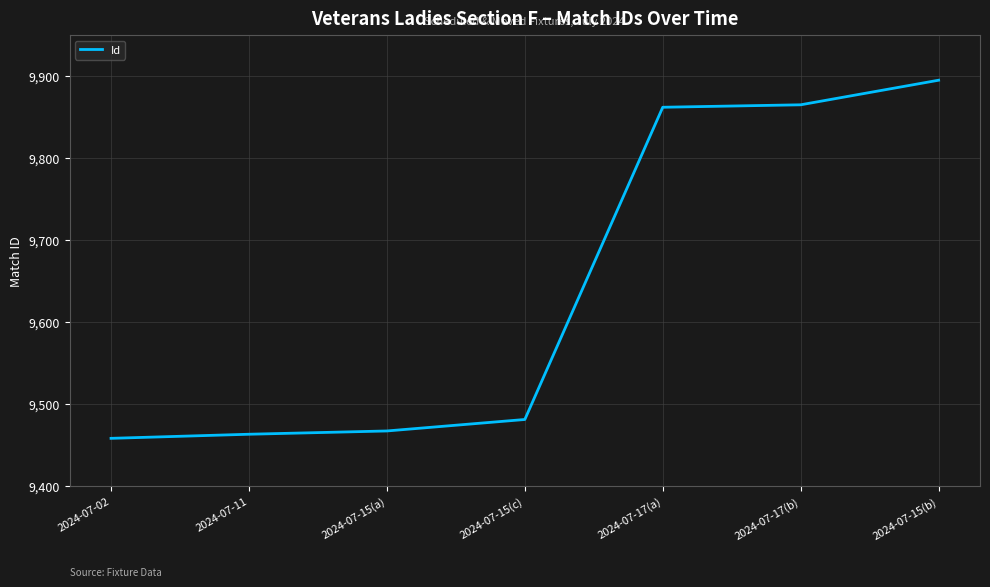

What is the difference between the maximum and second lowest values?

432